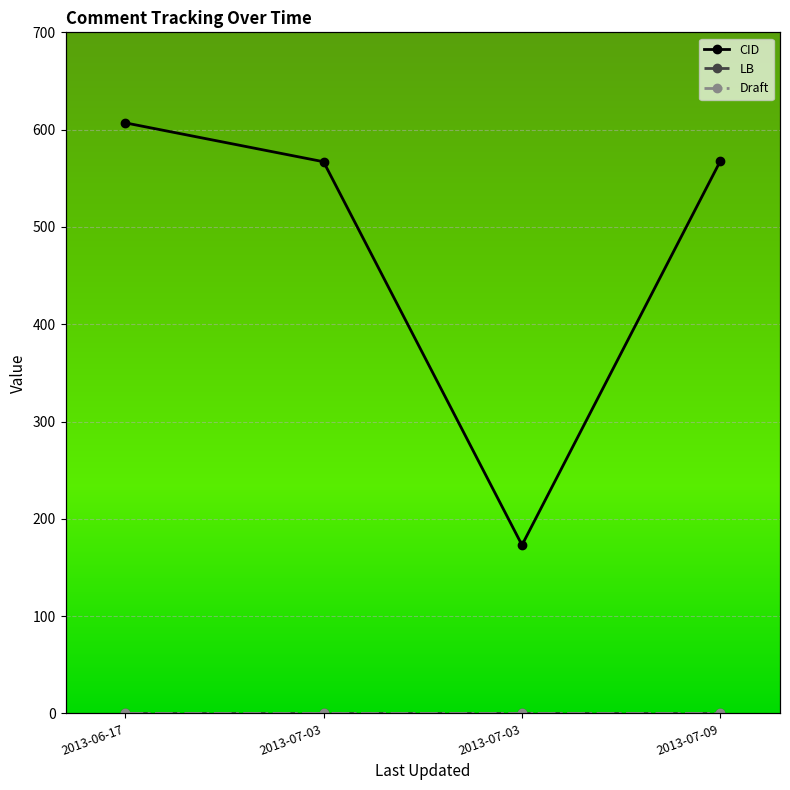

Reading left to right, transcribe all the data shown in this chart.

CID: 607.0	567.0	173.0	568.0
LB: 0.0	0.0	0.0	0.0
Draft: 0.1	0.1	0.1	0.1